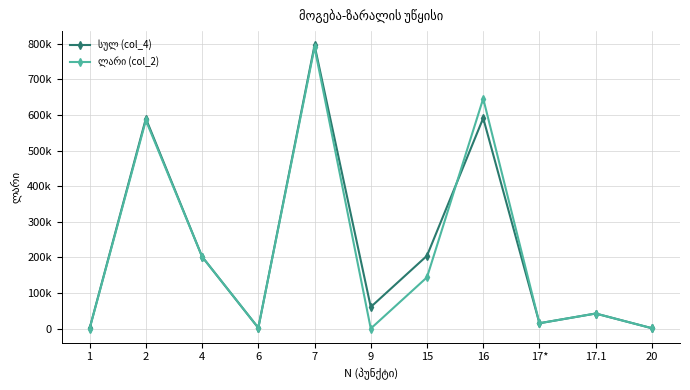

Reading left to right, list all the values displayed in this chart.

სულ (col_4): 653	589657	201845	1946	795482	60542	204493	590989	14969	42254	1003
ლარი (col_2): 0	584686	201845	1946	789858	0	143951	645907	14969	42254	1003